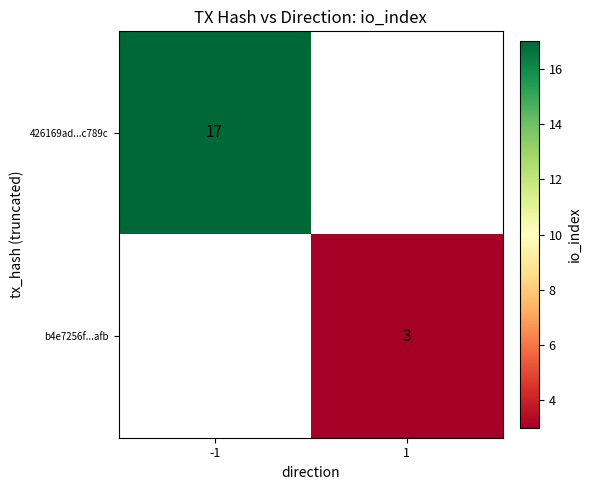

True or false: b4e7256f...afb has a value of 3 at 1.

True